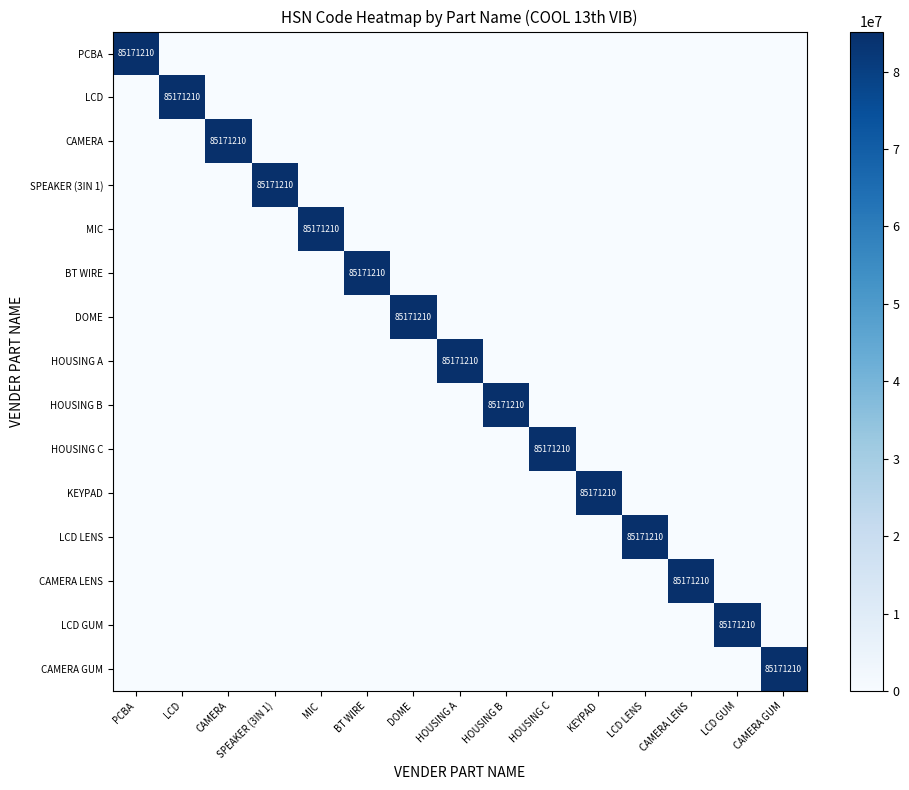

The value of HOUSING C at HOUSING C is 85171210. True or false?

True